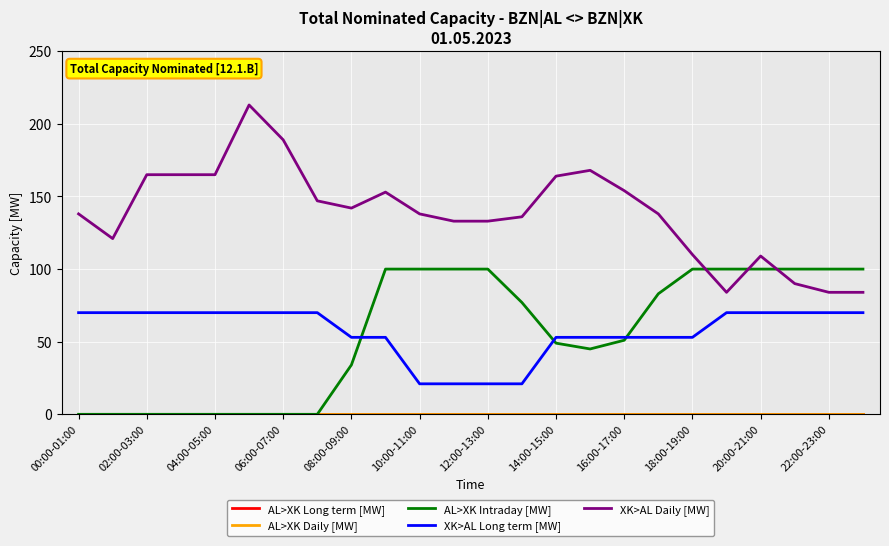

True or false: XK>AL Daily [MW] and AL>XK Long term [MW] cross at least once.

False